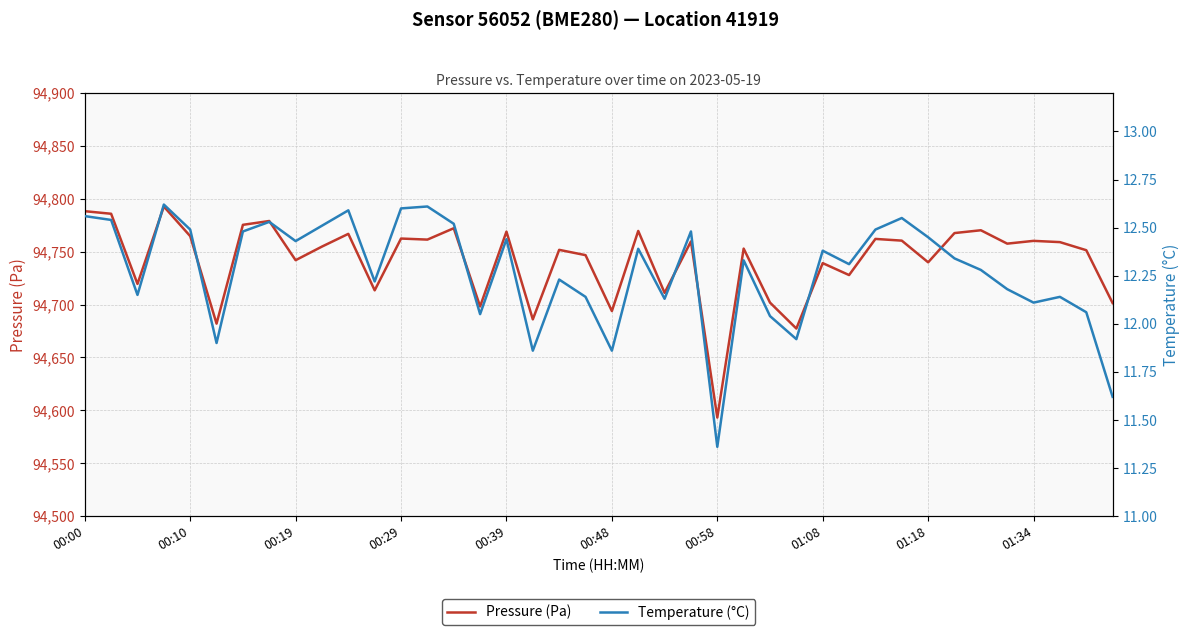

Is it true that Pressure (Pa) equals 94760.2 at 01:34?

True